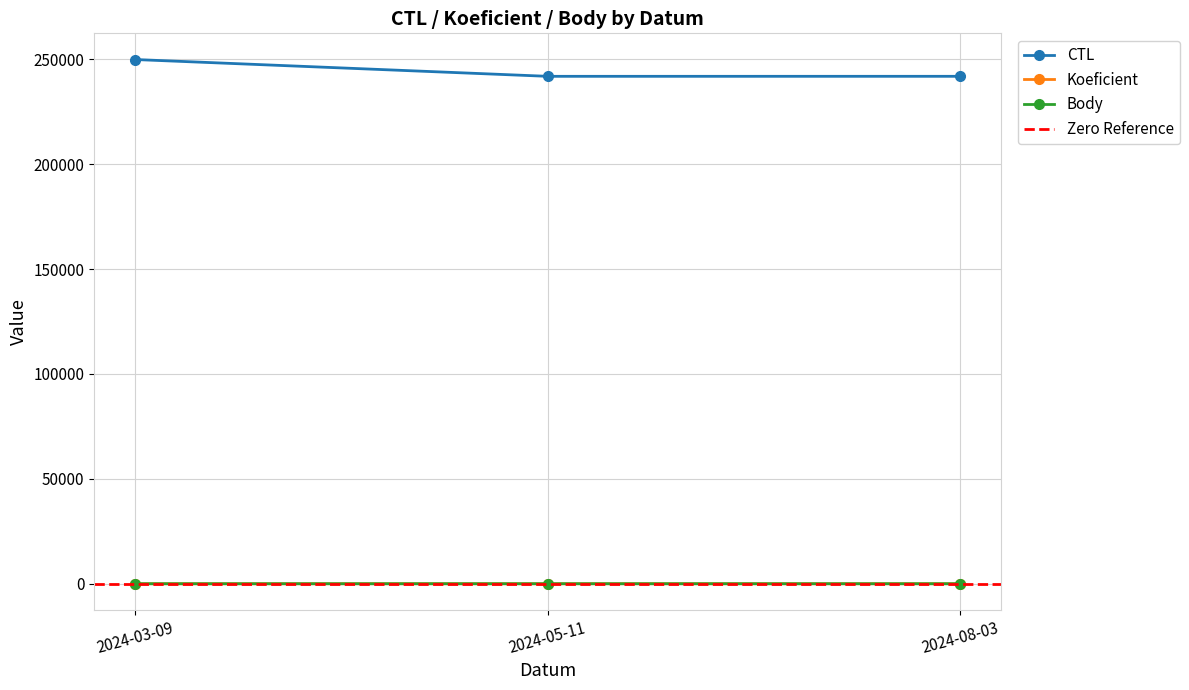

How many data points in Body are less than 3?

1